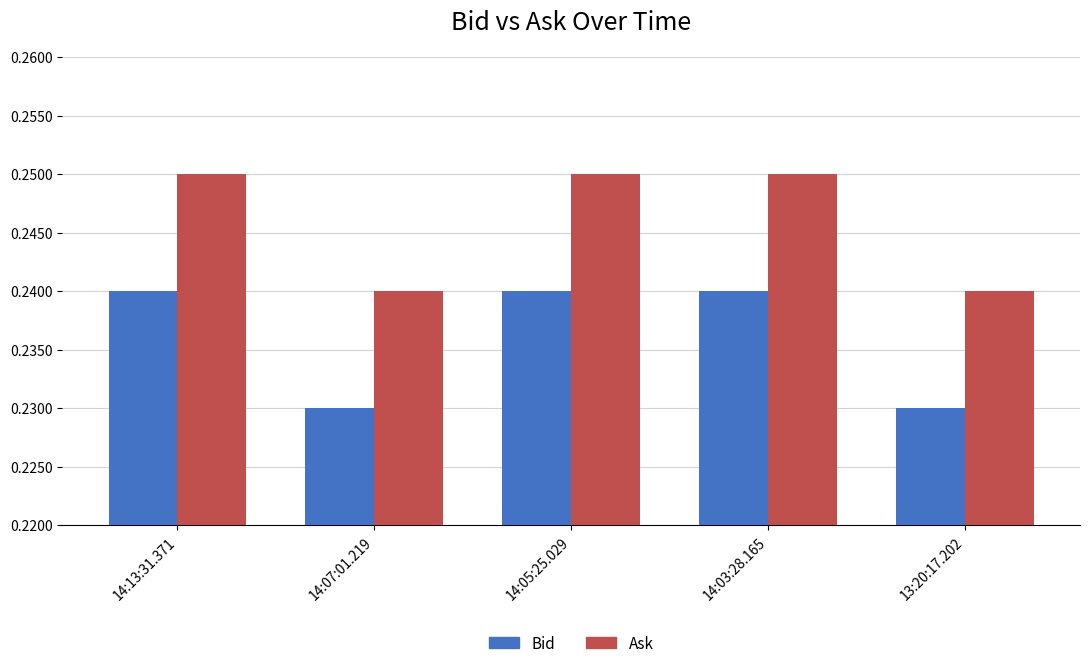

What is the sum of all Ask values?

1.2